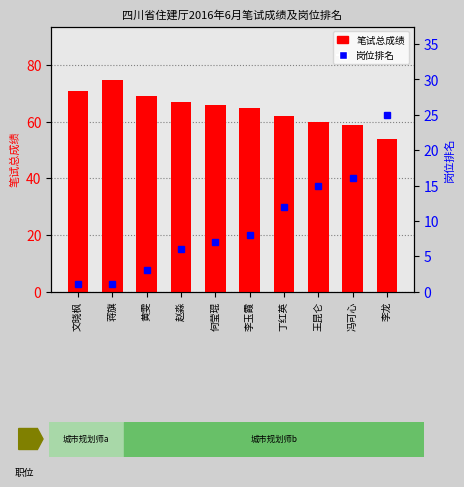

Which series has the largest total across all categories?

笔试总成绩